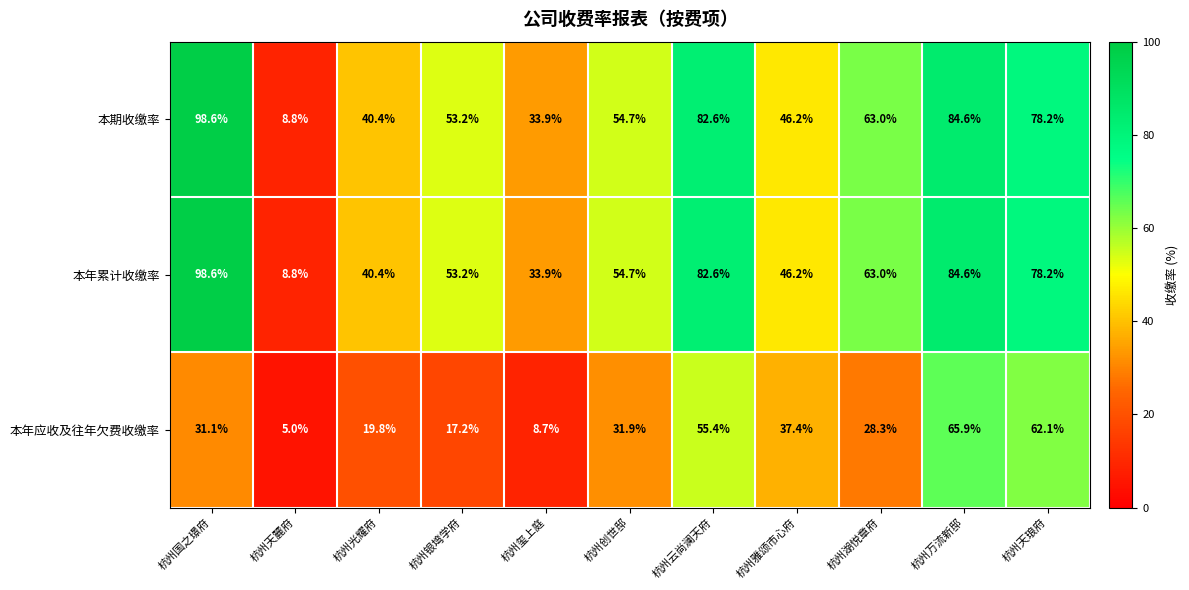

What is the greatest value displayed?

98.6